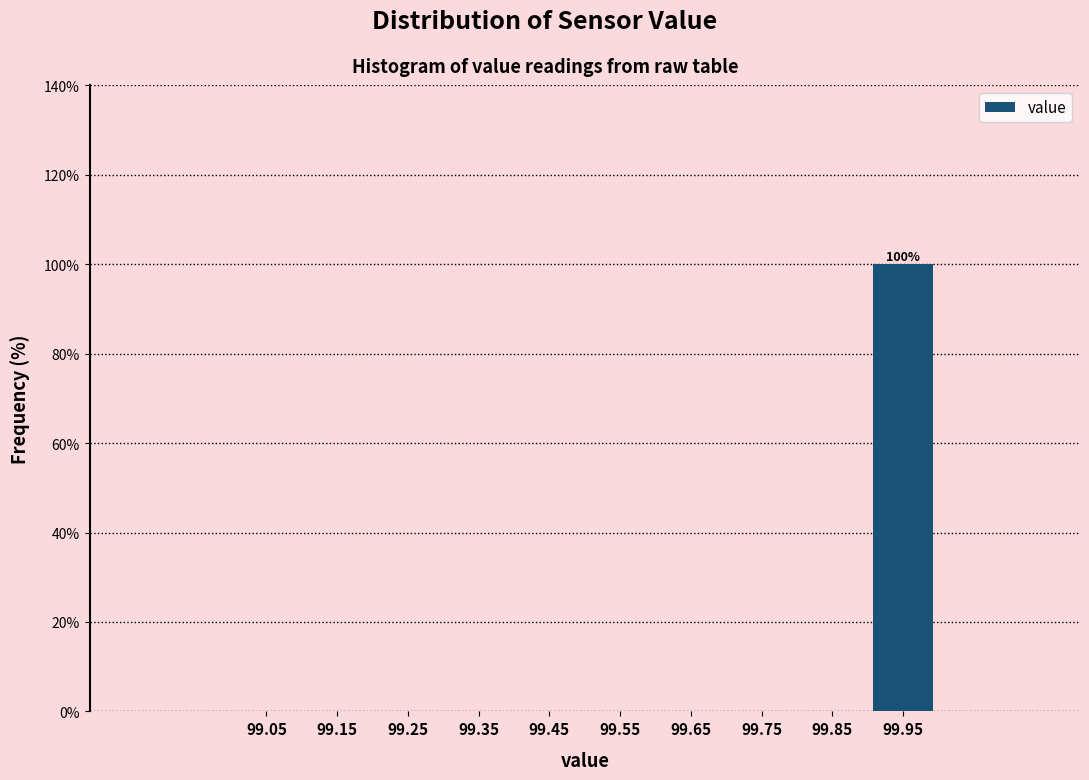

Over which range of the x-axis is the bar tallest?

99.9 to 100.0